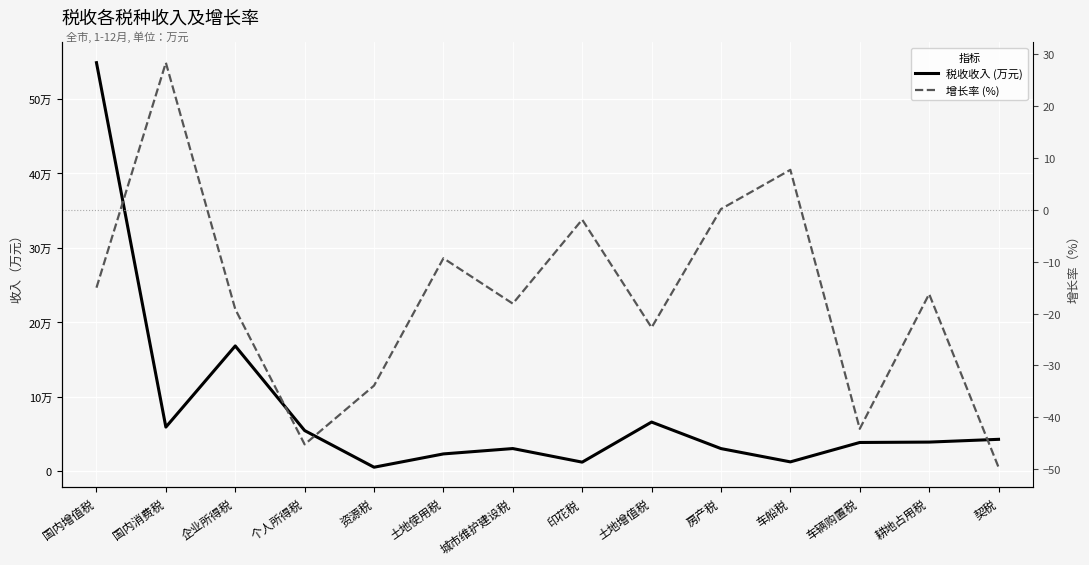

True or false: 增长率 (%) and 税收收入 (万元) intersect in this chart.

False